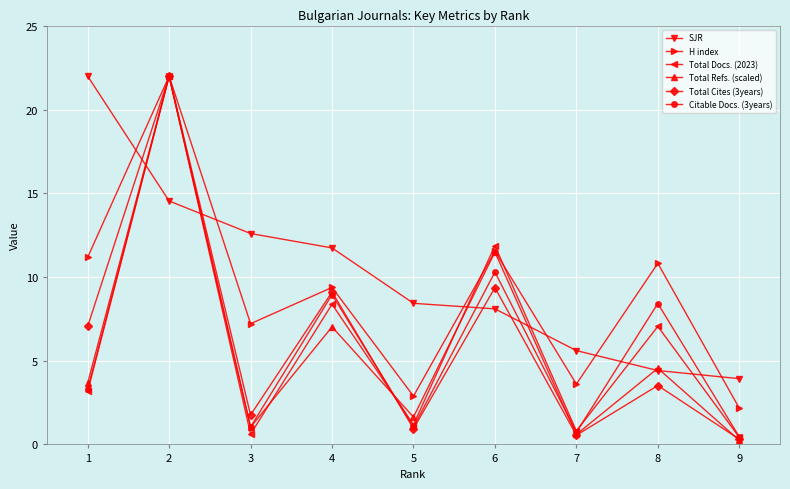

What is the total value across all series at 9?

7.5